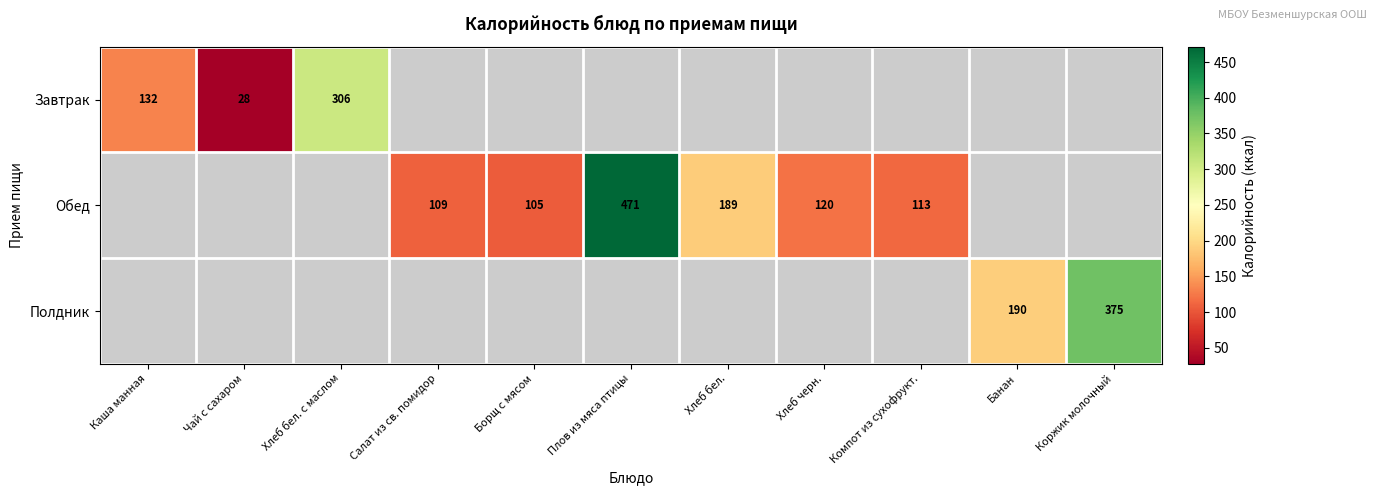

At which category does the chart reach its minimum across all series?

Чай с сахаром